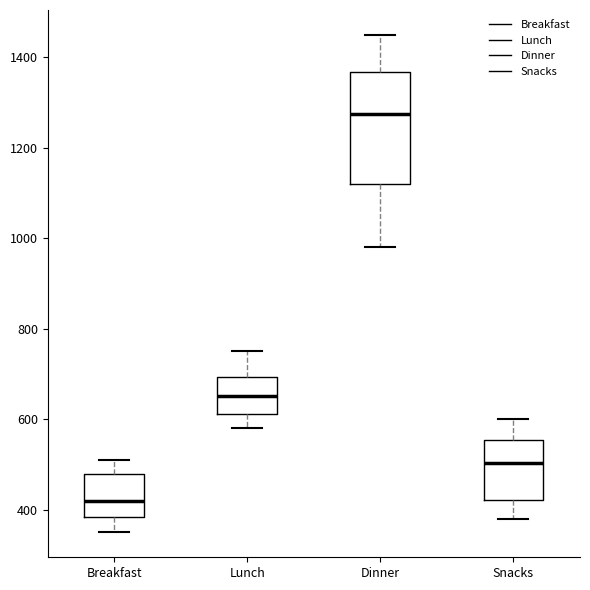

Reading left to right, read every box against the y-axis: the position of its median line, the range the box covers, and the ends of its whiskers. The values are not printed on the chart, so give them approximately, as read against the axis.

Breakfast: median 420, box 380 to 480, whiskers 360 to 520
Lunch: median 660, box 620 to 700, whiskers 580 to 760
Dinner: median 1280, box 1120 to 1360, whiskers 980 to 1460
Snacks: median 500, box 420 to 560, whiskers 380 to 600